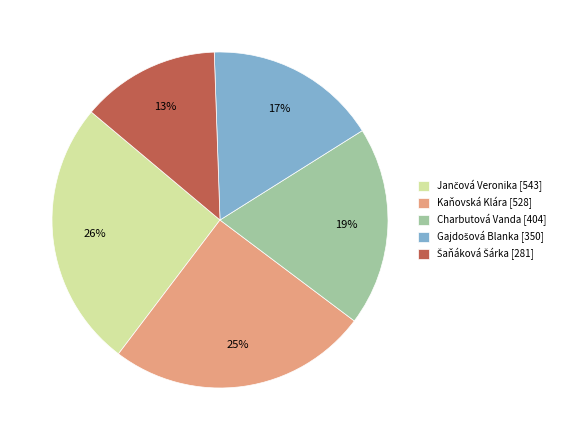

To the nearest percent, what is the average slice percentage?

20%